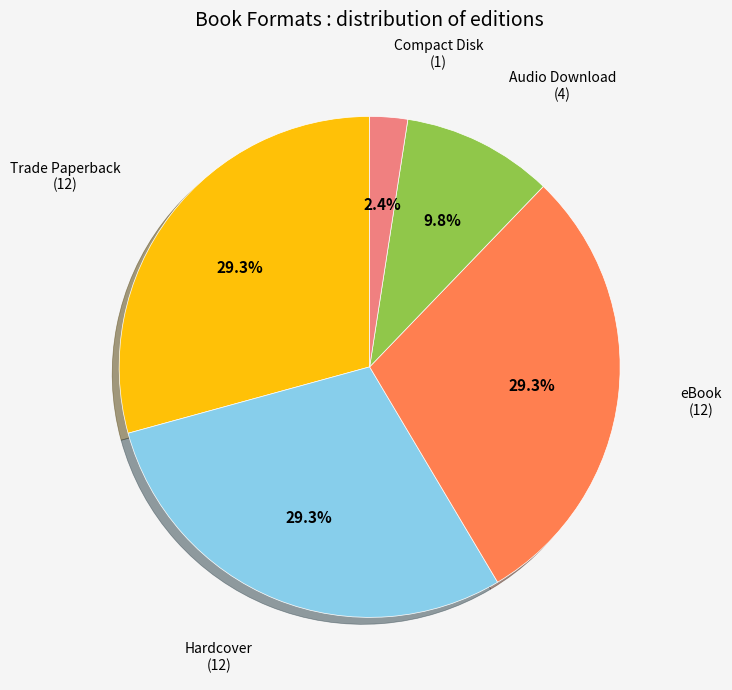

Is there a majority slice in this chart?

No